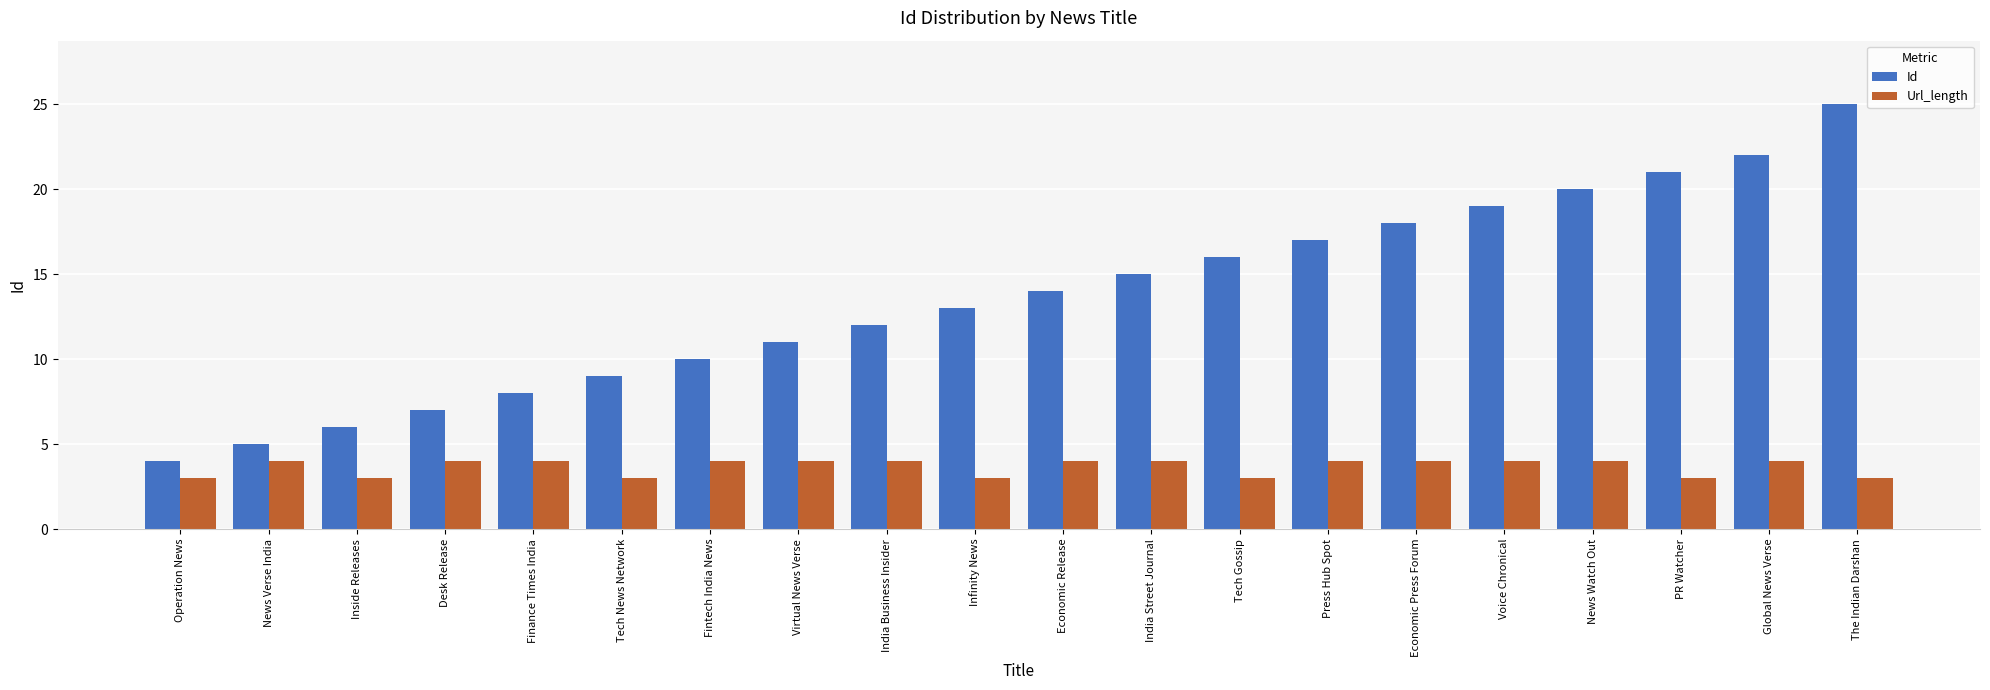

What is the average value of the Url_length series?

4